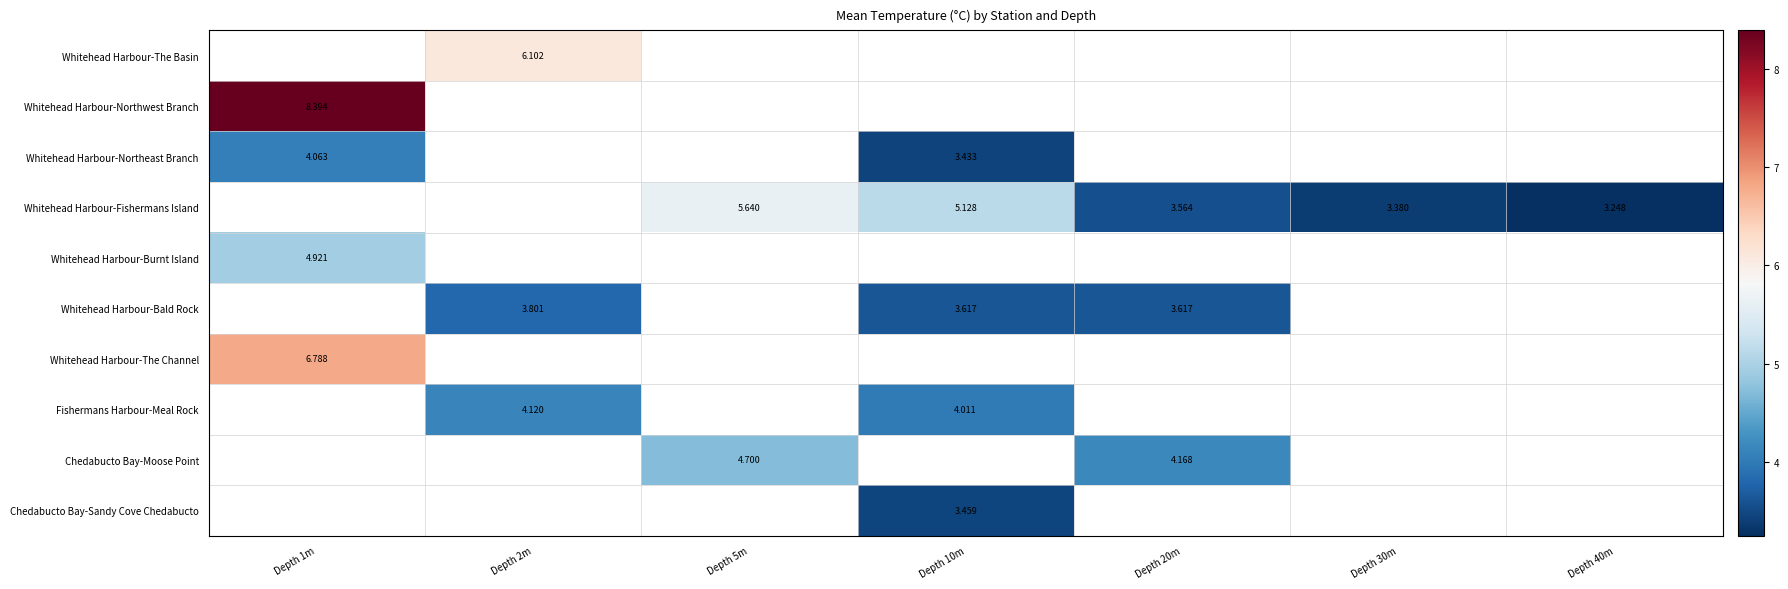

What is the spread (max minus min) of values at Depth 2m?

2.3